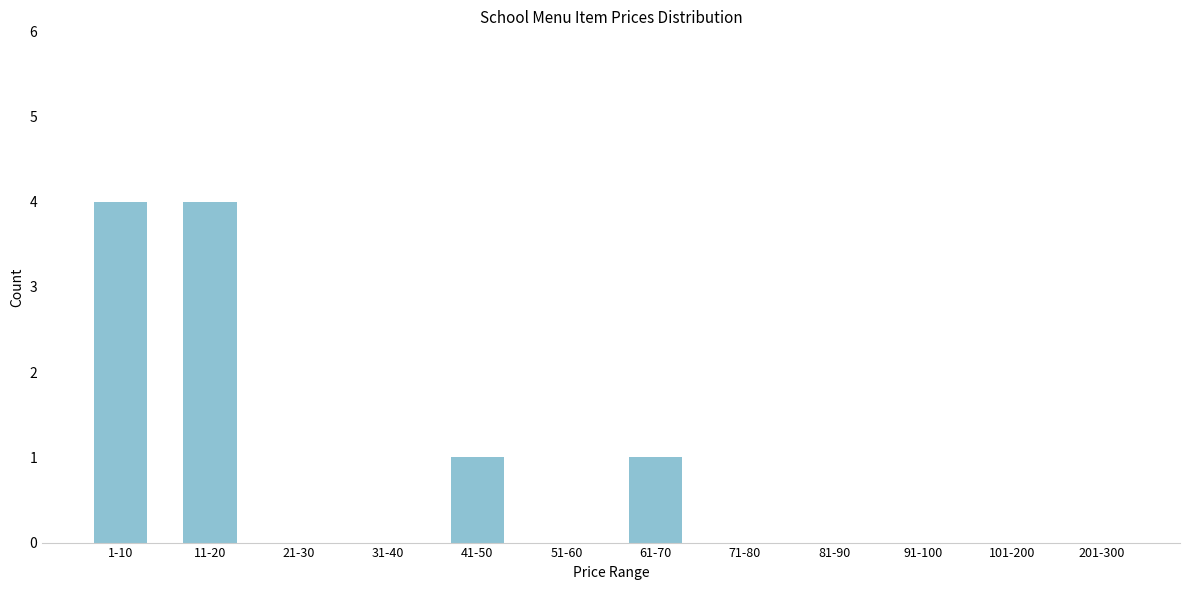

Reading left to right, list all the values displayed in this chart.

1-10=4	11-20=4	21-30=0	31-40=0	41-50=1	51-60=0	61-70=1	71-80=0	81-90=0	91-100=0	101-200=0	201-300=0